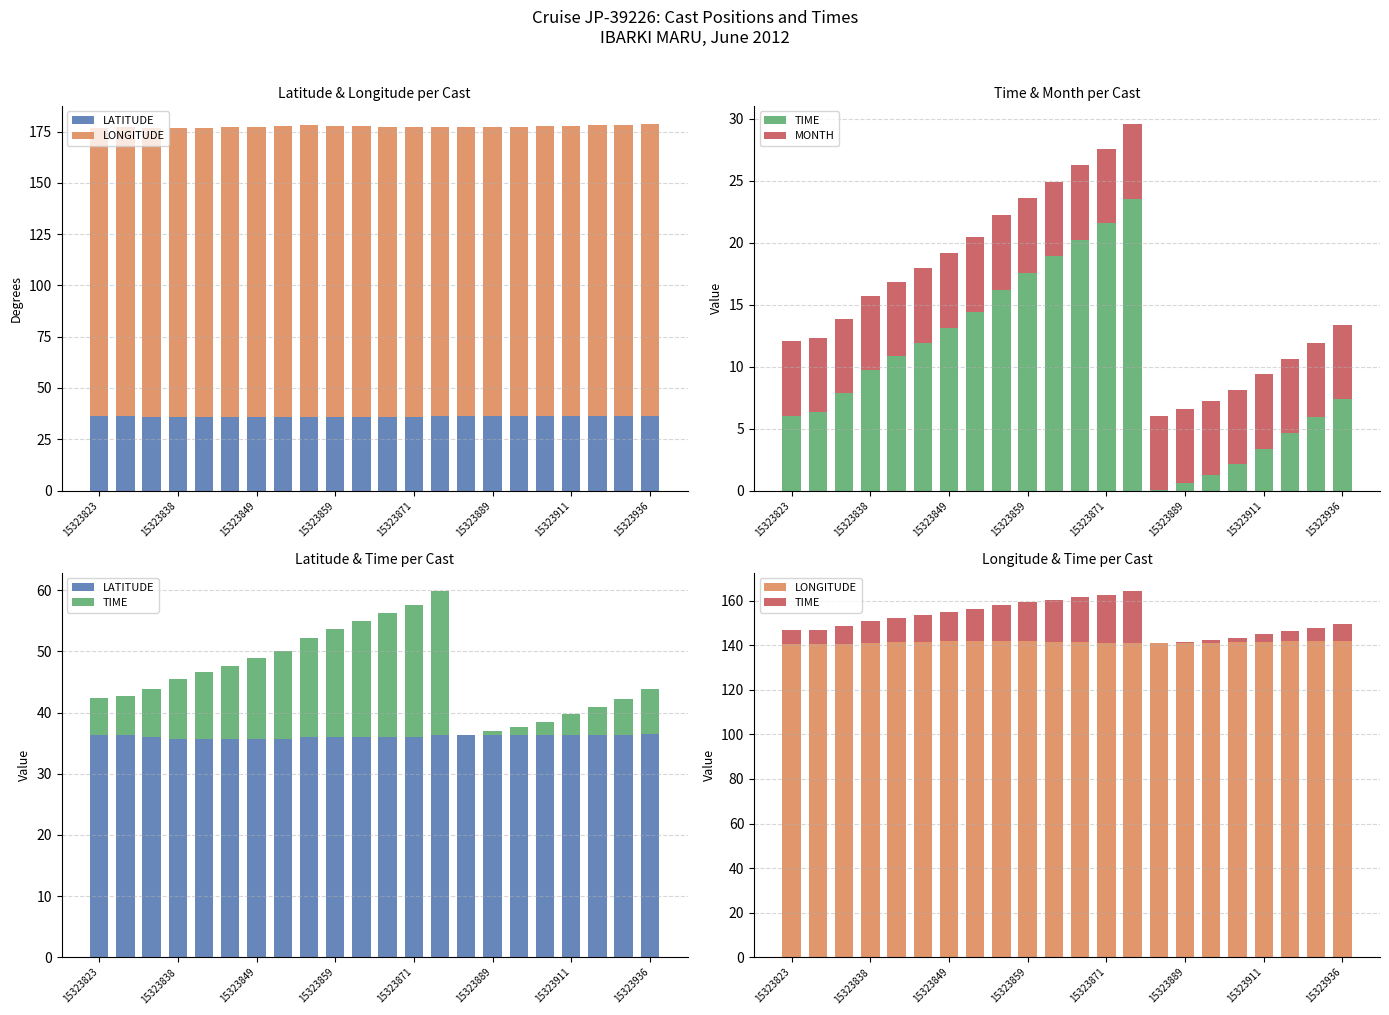

How many values in the TIME series are below 9?

11